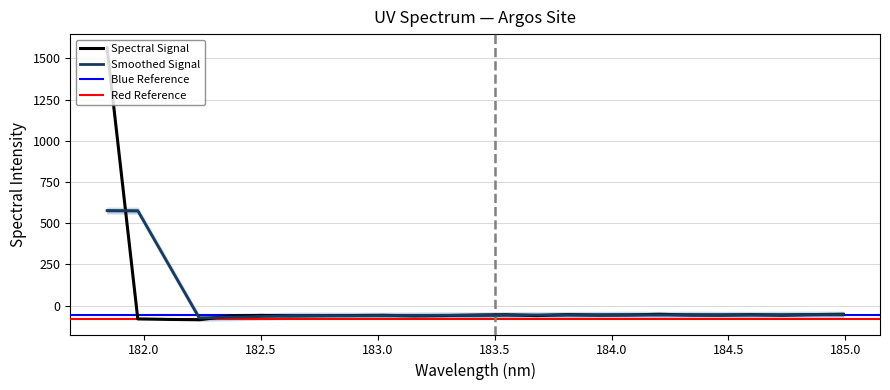

What is the greatest value displayed?

1565.1